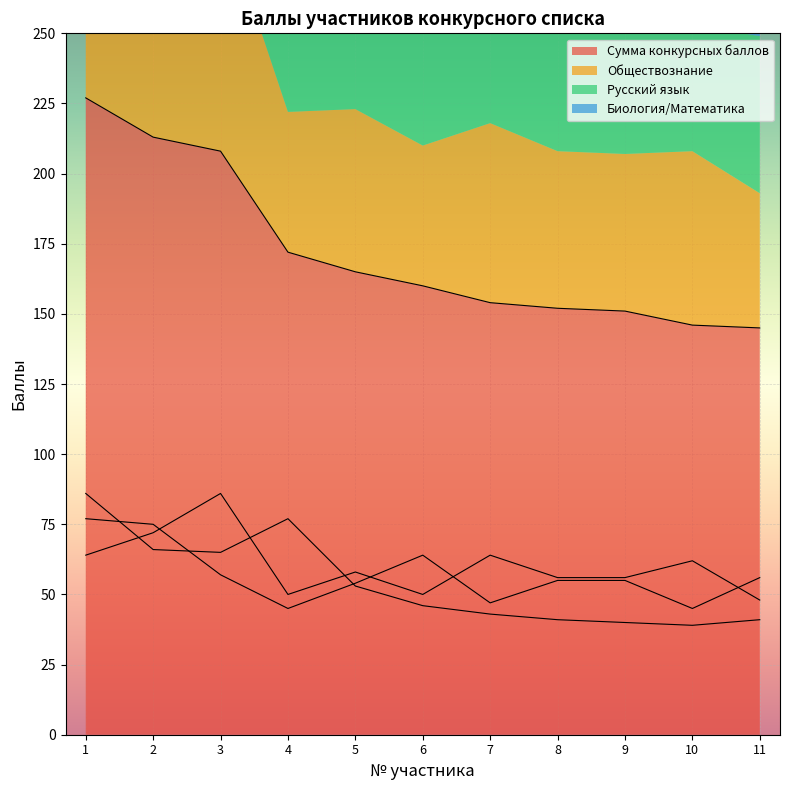

What is the total value across all series at 5?

330